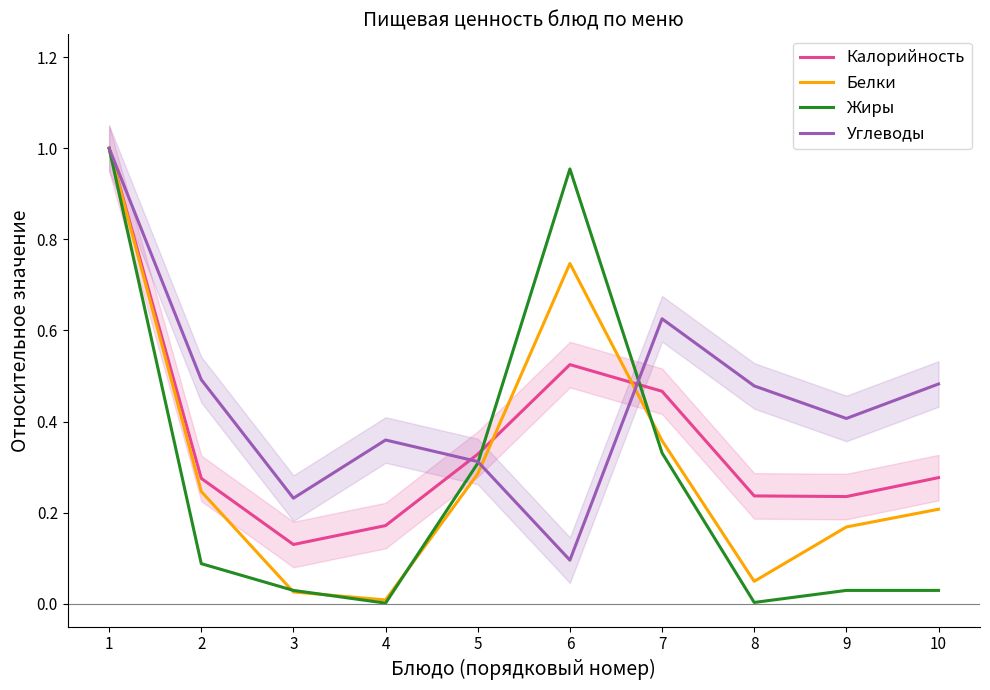

At how many categories does at least one series exceed 0?

10